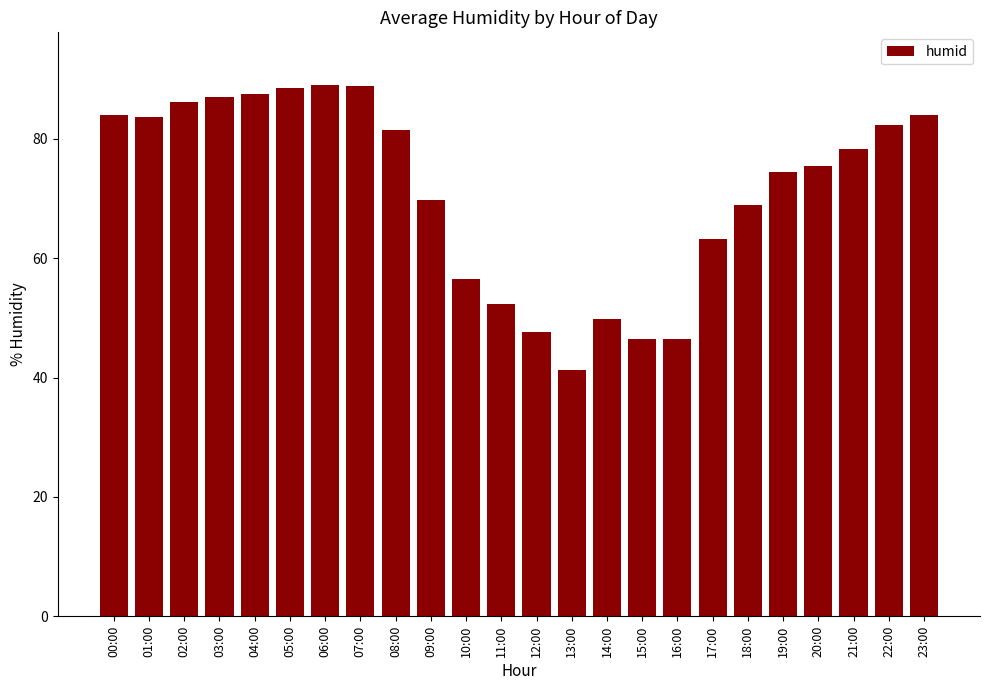

What is the smallest value displayed?

41.2